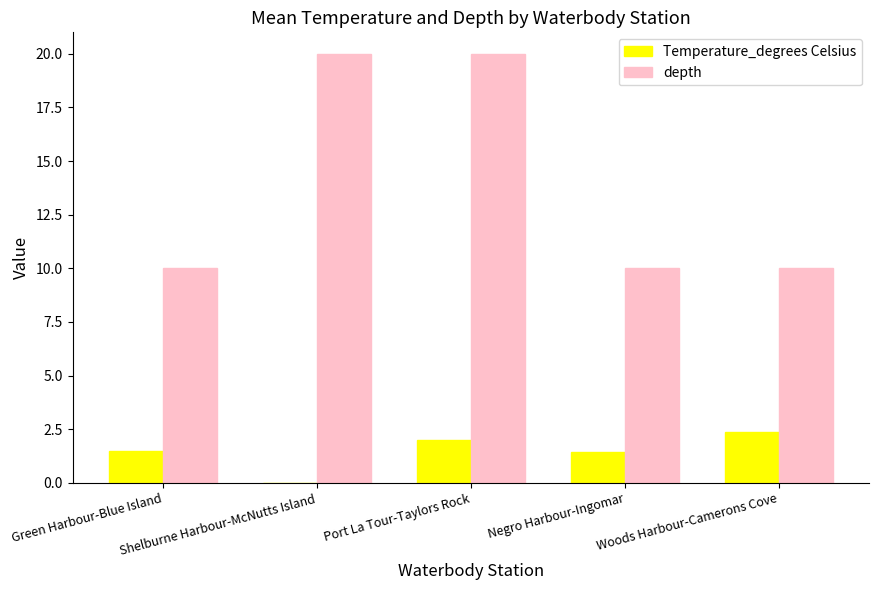

What is the sum of the depth values at Port La Tour-Taylors Rock and Shelburne Harbour-McNutts Island?

40.0